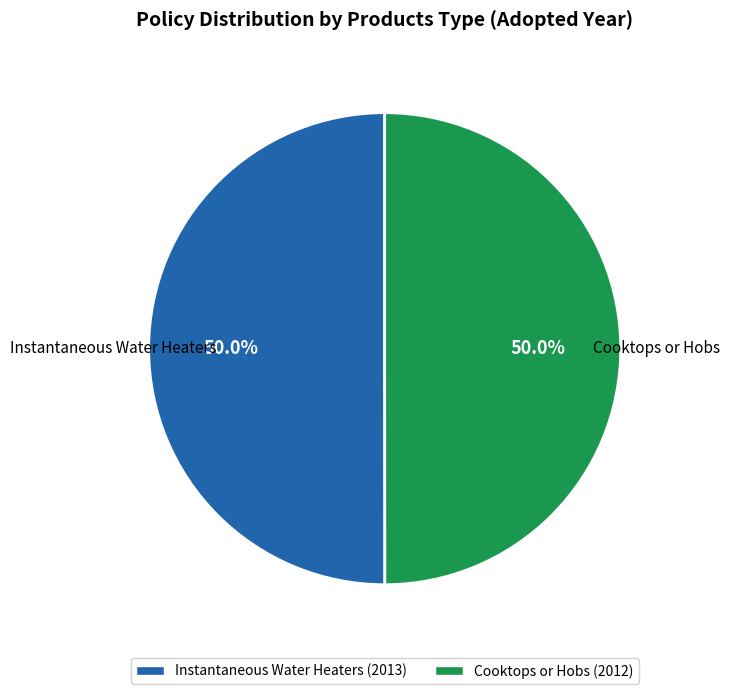

What is the ratio of the value at Cooktops or Hobs to the value at Instantaneous Water Heaters?

1.0